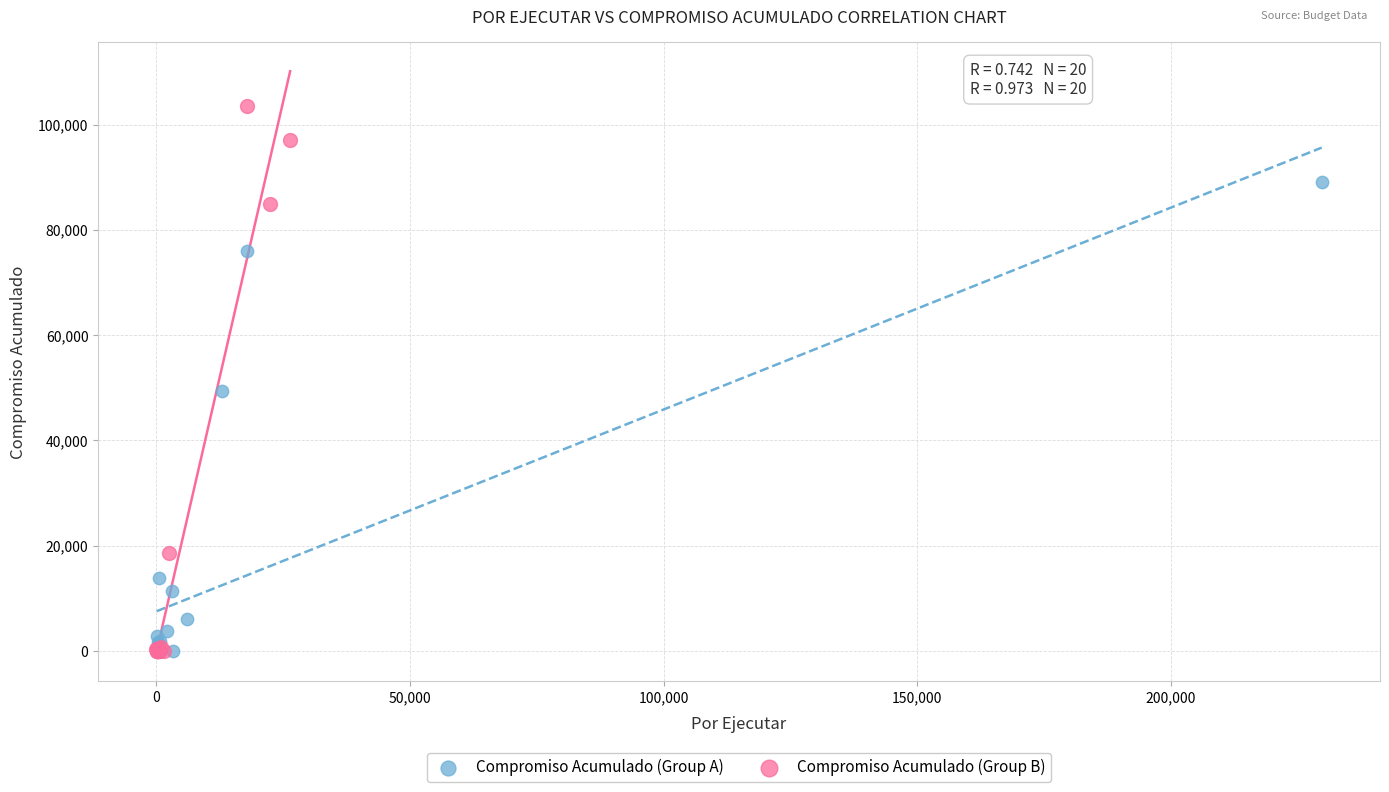

Which series contains the highest Y value?

Compromiso Acumulado (Group B)